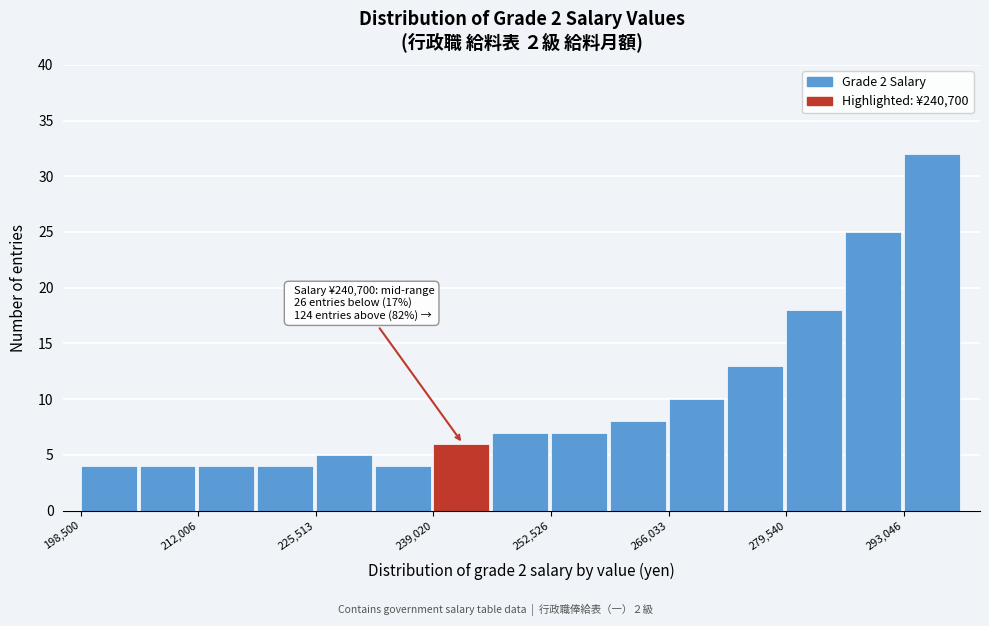

Around what value on the x-axis is the tallest bar? Give the approximate position of its centre, as read against the axis.

296000